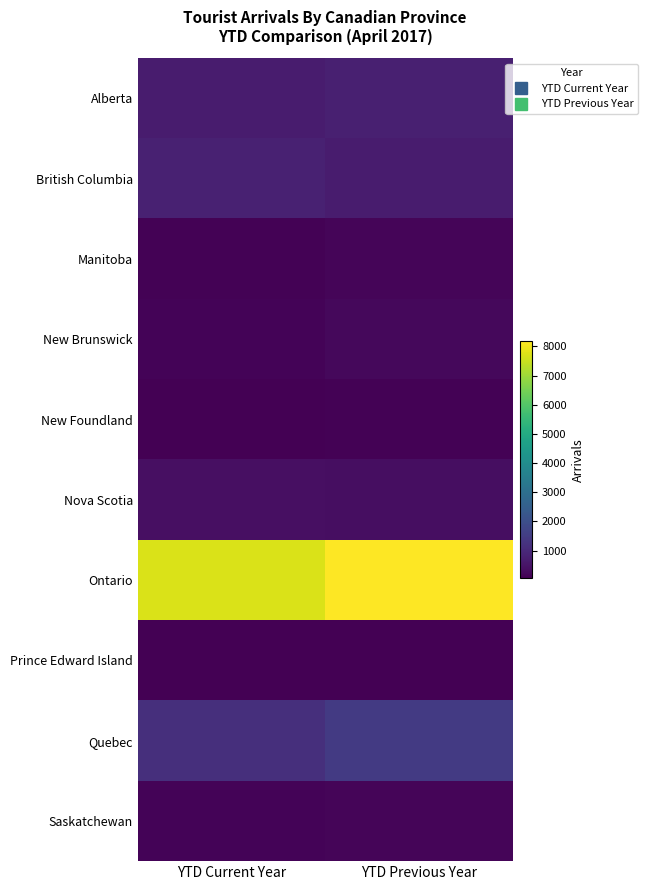

Reading left to right, transcribe all the data shown in this chart.

Alberta: YTD Current Year=685	YTD Previous Year=757
British Columbia: YTD Current Year=801	YTD Previous Year=665
Manitoba: YTD Current Year=110	YTD Previous Year=150
New Brunswick: YTD Current Year=145	YTD Previous Year=224
New Foundland: YTD Current Year=66	YTD Previous Year=92
Nova Scotia: YTD Current Year=395	YTD Previous Year=363
Ontario: YTD Current Year=7721	YTD Previous Year=8173
Prince Edward Island: YTD Current Year=60	YTD Previous Year=54
Quebec: YTD Current Year=1133	YTD Previous Year=1434
Saskatchewan: YTD Current Year=148	YTD Previous Year=157